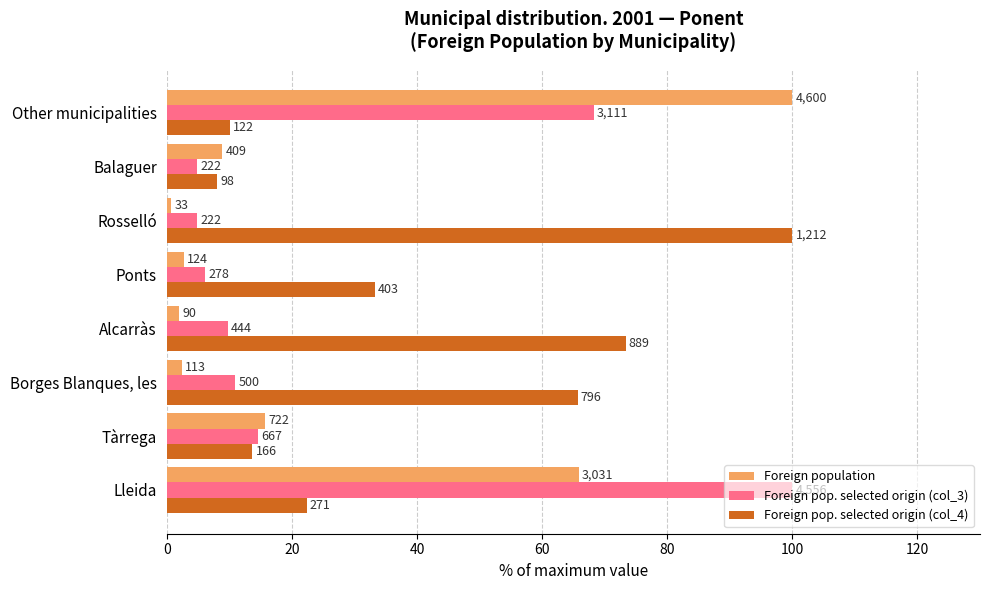

What are all the series names shown in the legend?

Foreign population, Foreign pop. selected origin (col_3), Foreign pop. selected origin (col_4)